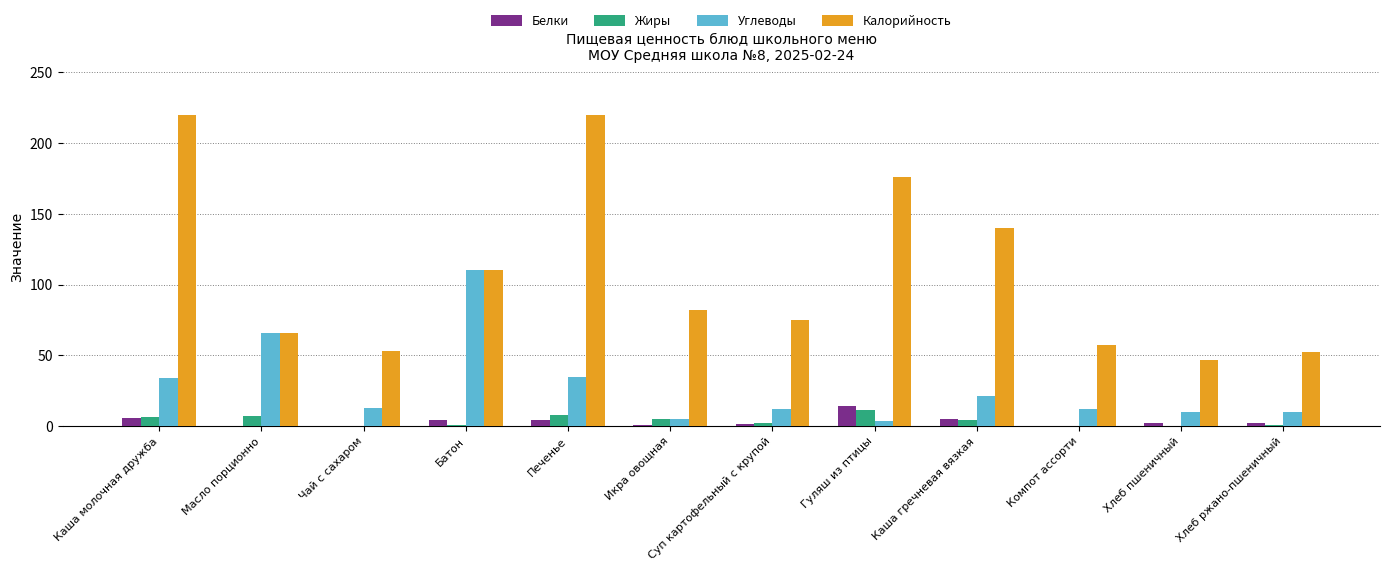

What is the approximate value of Калорийность at Компот ассорти?

57.2